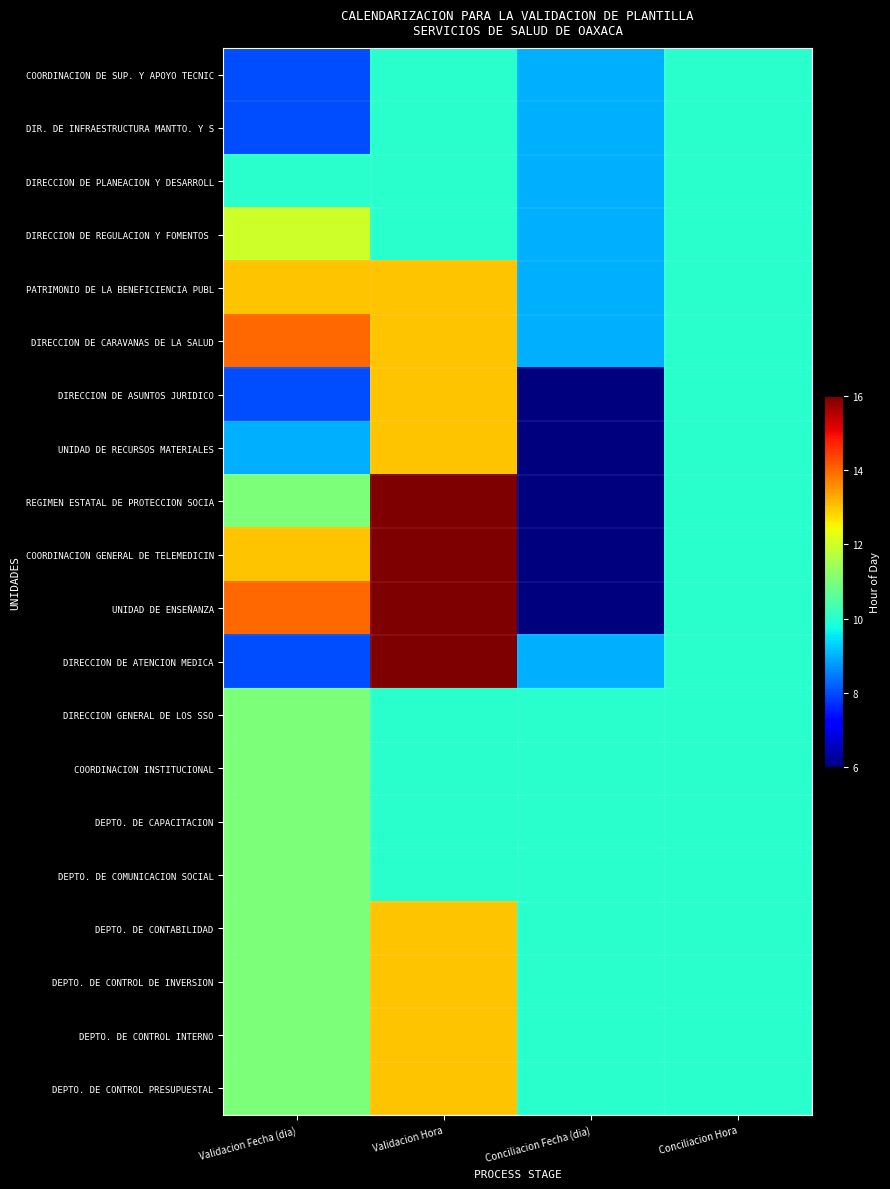

How many series are shown in this chart?

20